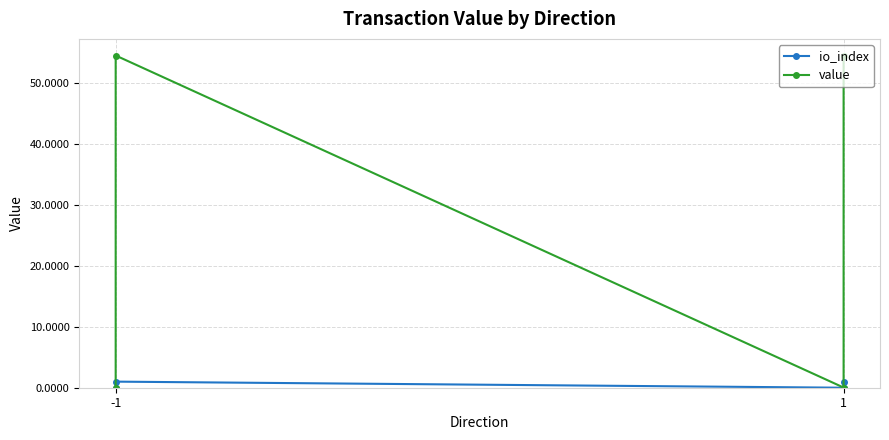

True or false: value and io_index intersect in this chart.

False